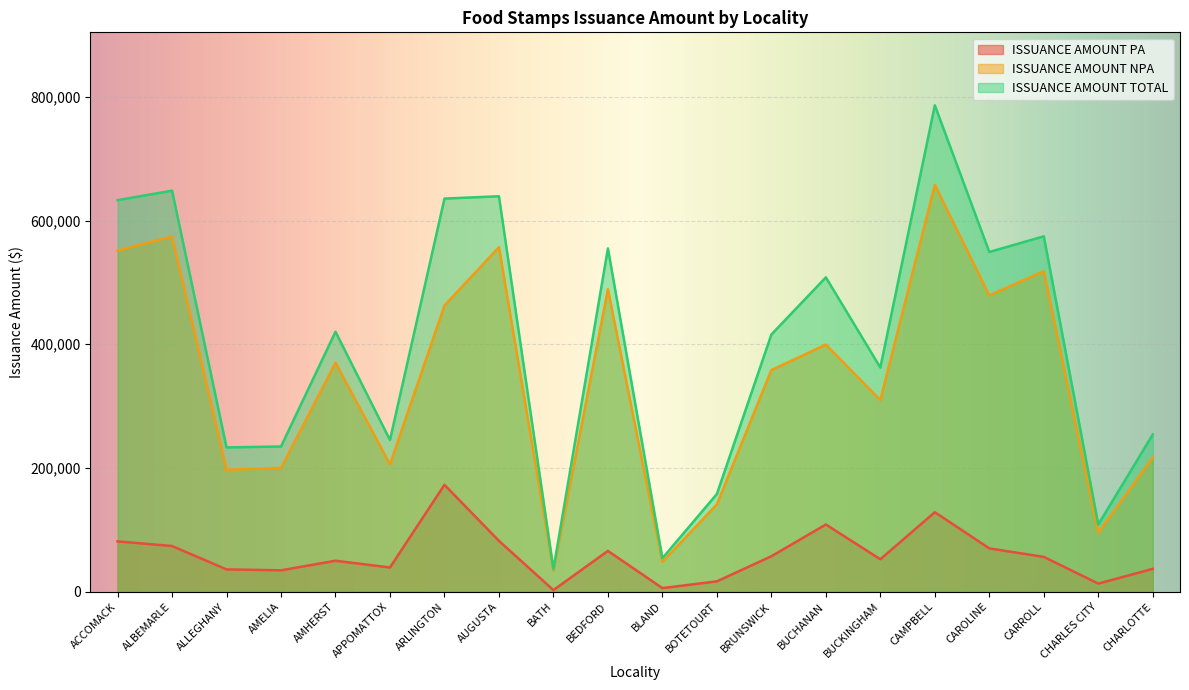

Which has a higher value, ACCOMACK or CARROLL?

ACCOMACK